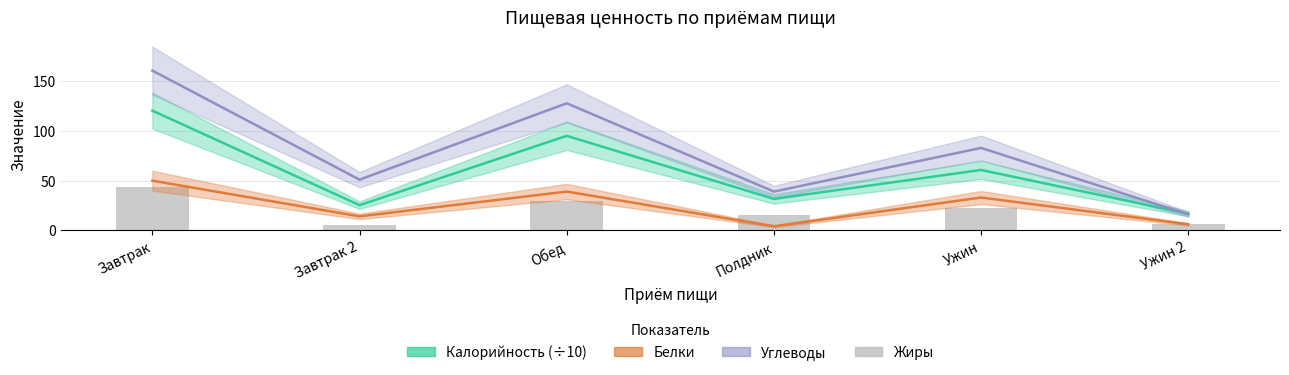

List the labels in order of Белки value, largest first.

Завтрак, Обед, Ужин, Завтрак 2, Ужин 2, Полдник